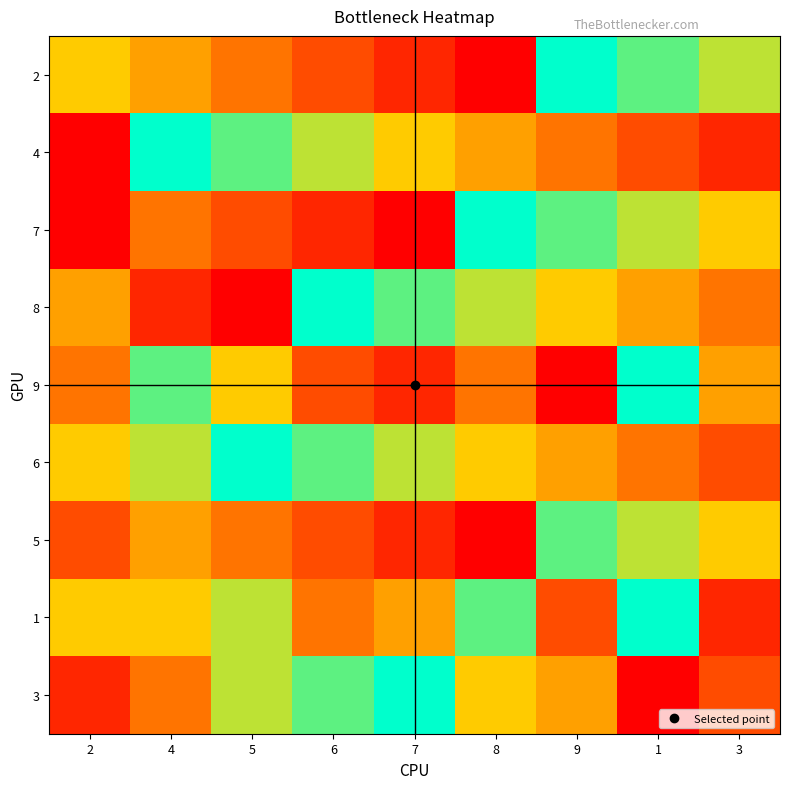

Which label corresponds to the largest value in the chart?

9